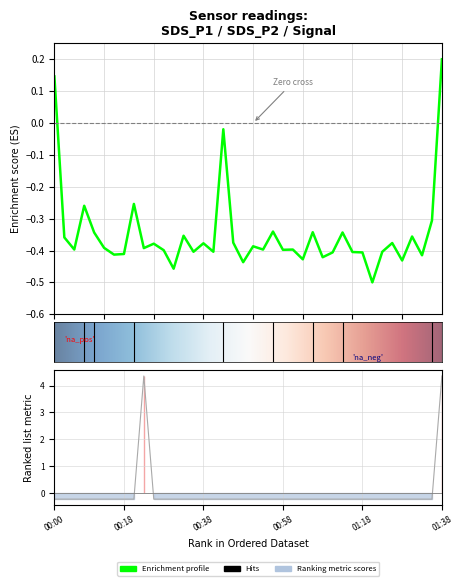

Between 00:07 and 00:20, which series saw the biggest shift?

SDS_P1